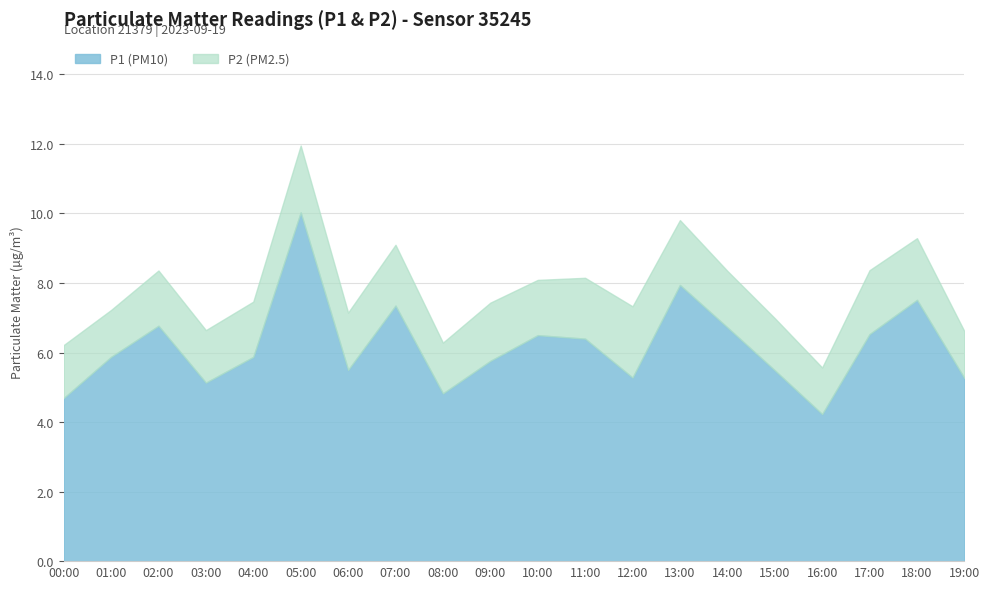

What is the maximum value for P1 (PM10)?

10.0